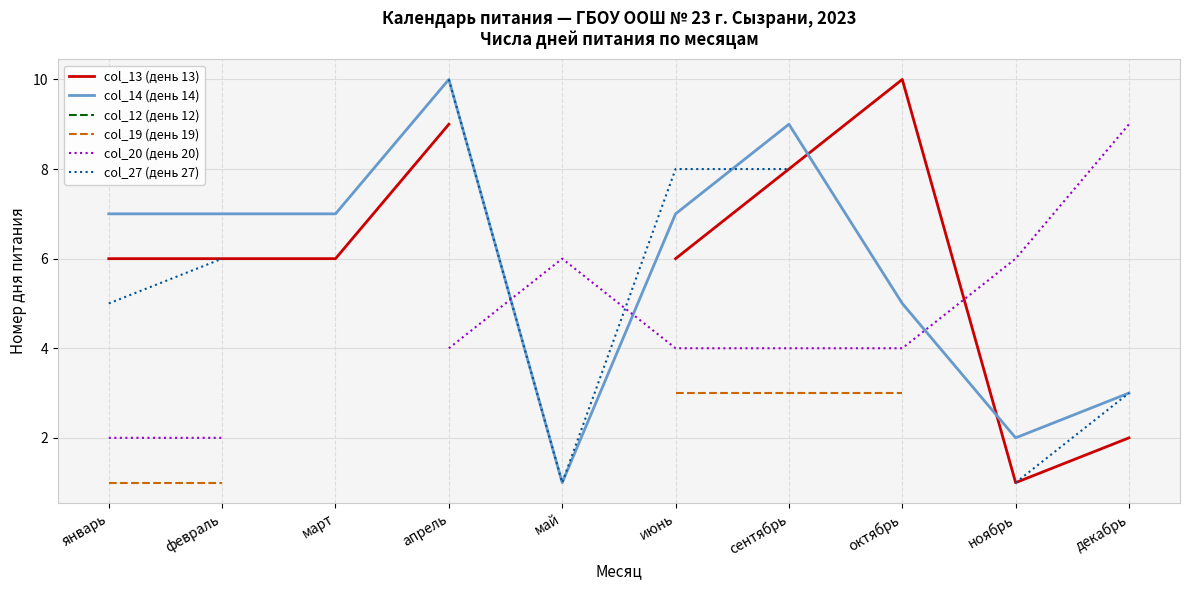

True or false: col_19 (день 19) and col_27 (день 27) cross at least once.

False